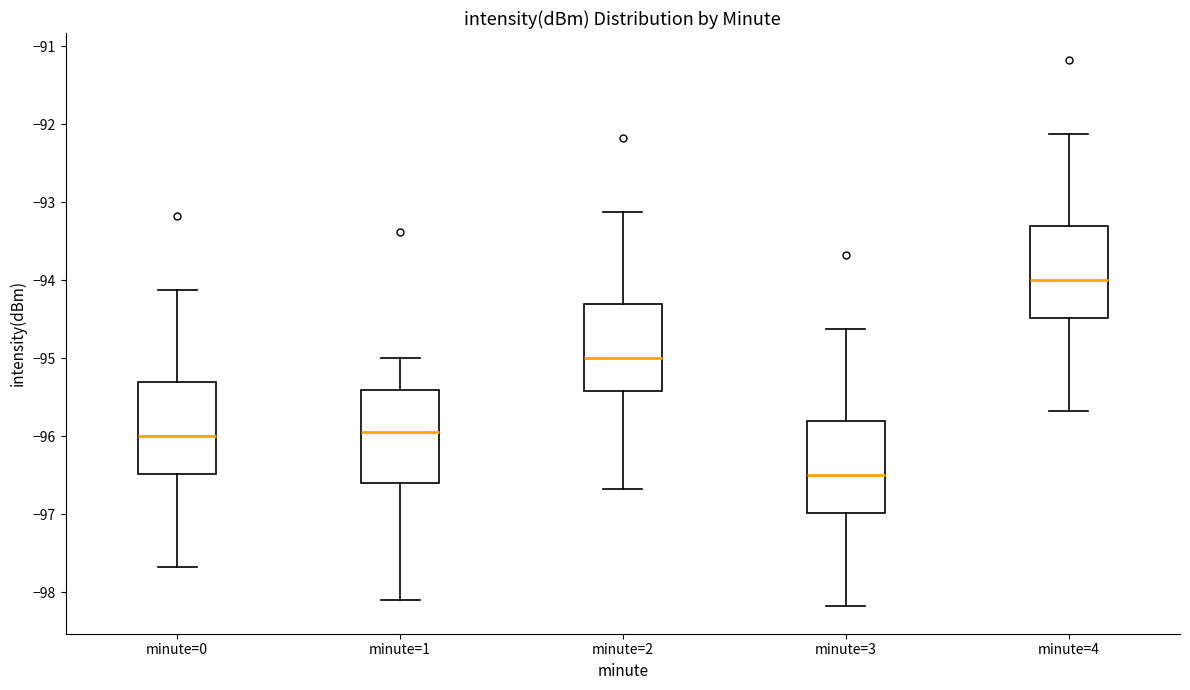

Where does the median line of the box for minute=1 sit on the y-axis? The values are not printed on the chart, so give them approximately, as read against the axis.

-95.9